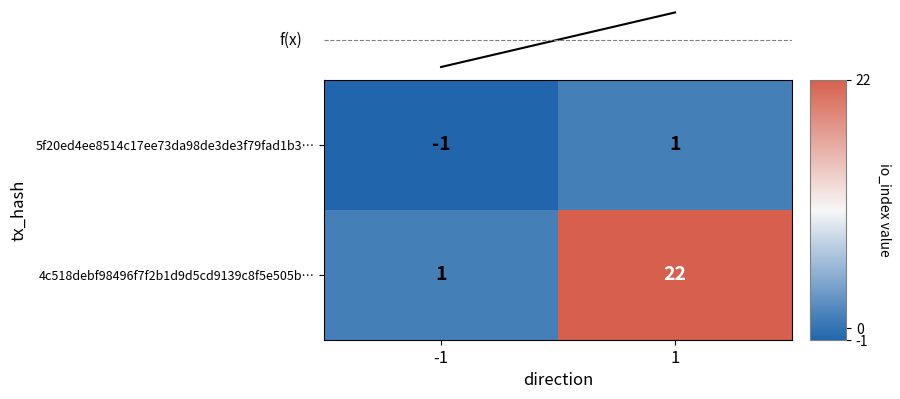

Which category has the lowest value across all series?

-1